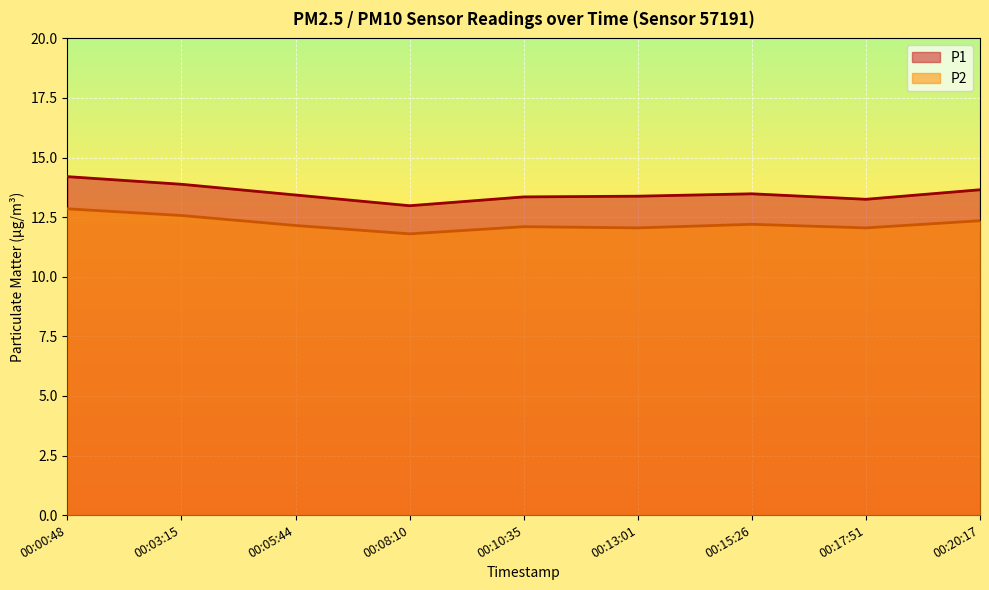

What is the label of the 1st point from the right?

00:20:17